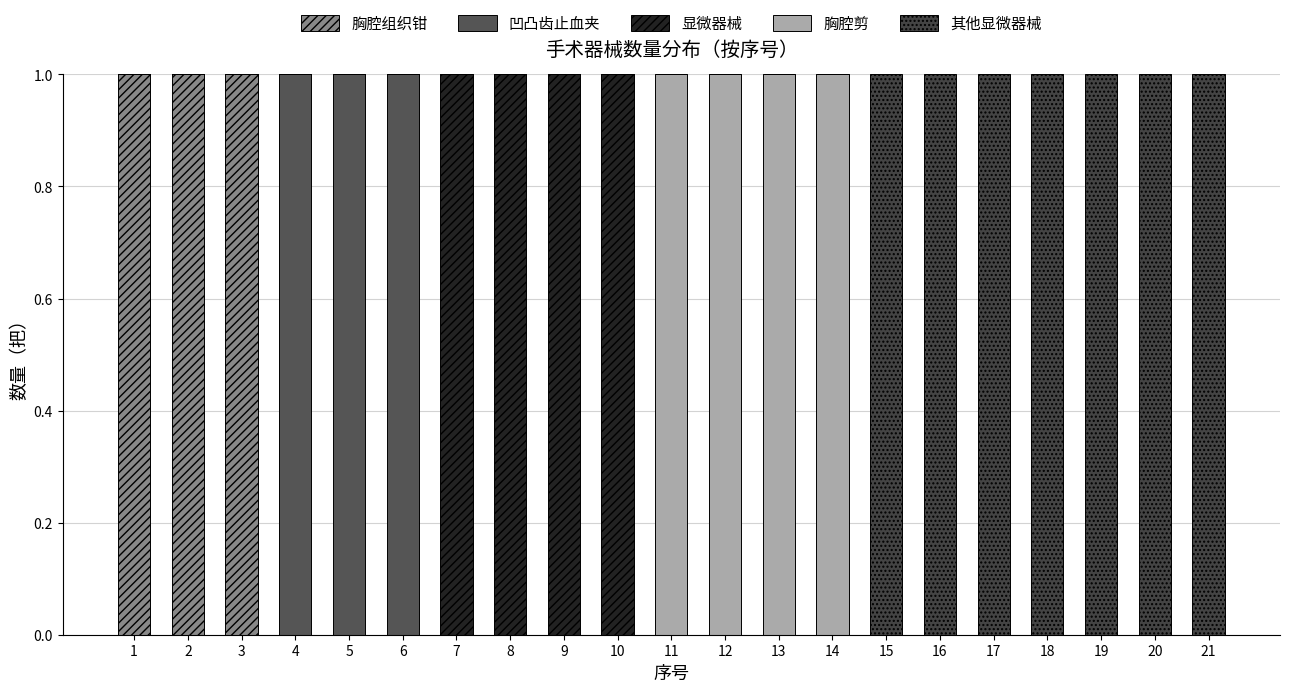

How many distinct data groups are displayed?

5